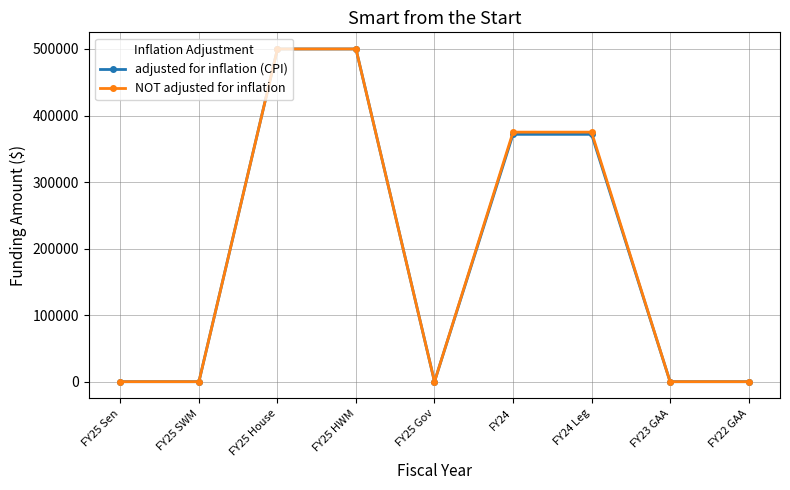

What is the difference between the maximum and second lowest values in the NOT adjusted for inflation series?

500000